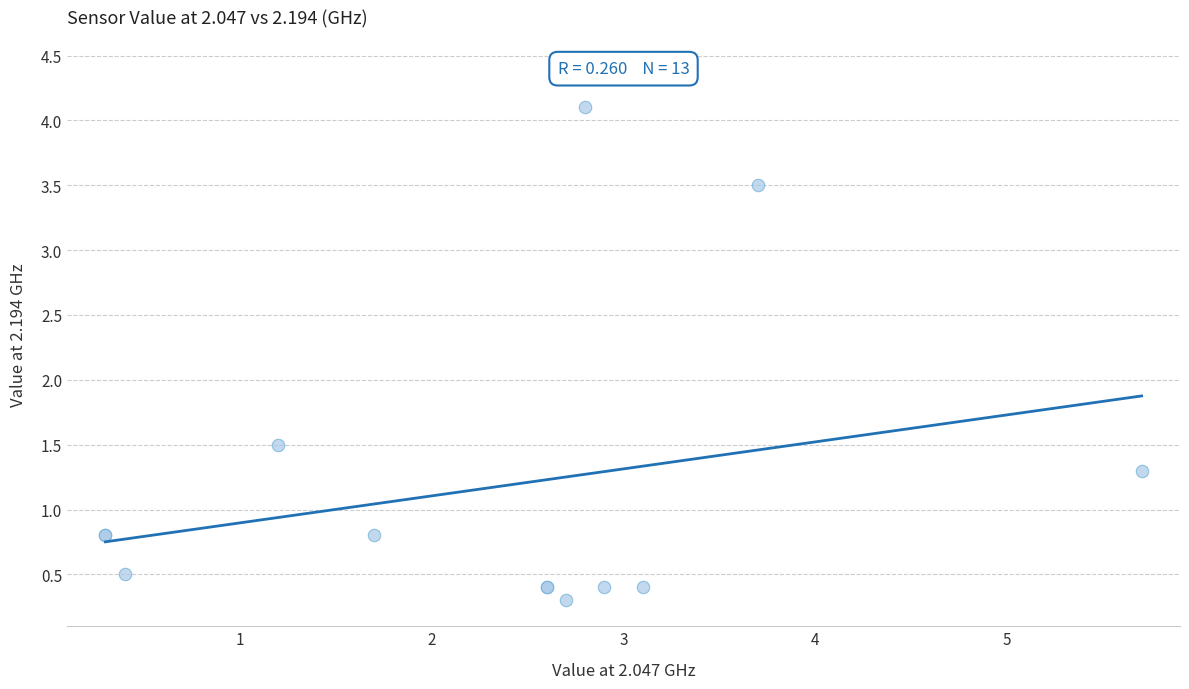

What Y value in the scatter plot is closest to 2?

1.5